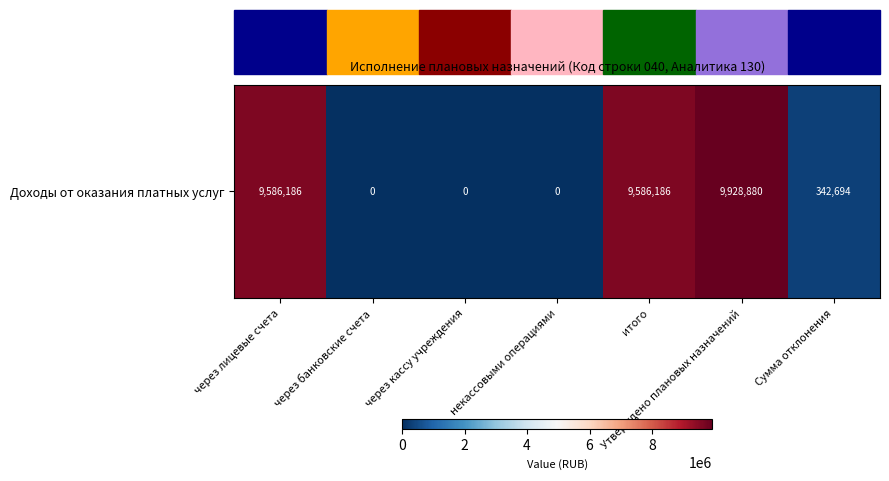

Reading left to right, list all the values displayed in this chart.

9586186.4	0.0	0.0	0.0	9586186.4	9928880.4	342694.0